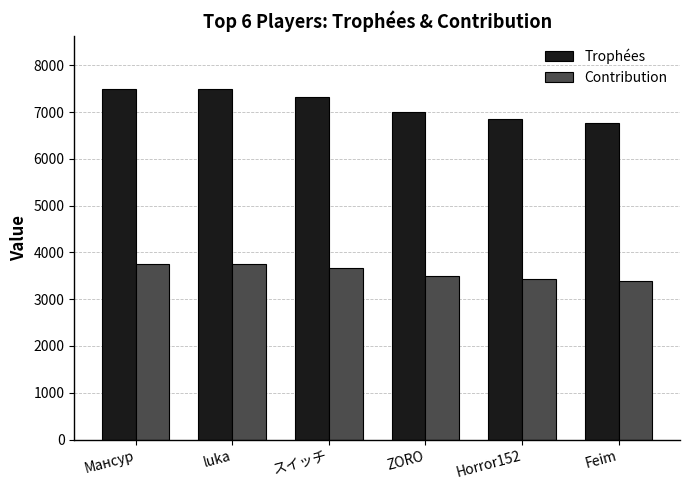

What is the highest value of the Contribution series?

3750